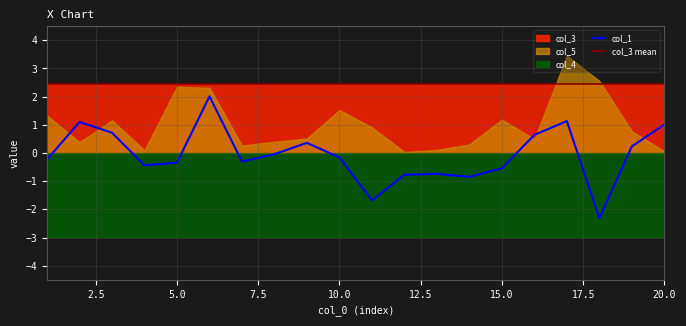

At which label is col_5 closest to 1?

11